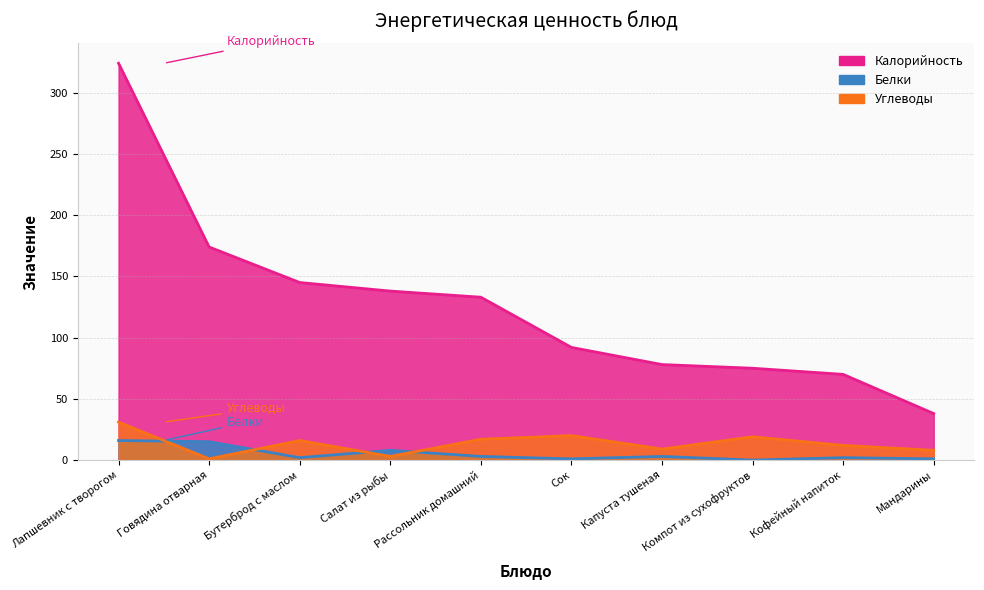

Which series ends up on top after the final intersection of Белки and Углеводы?

Углеводы